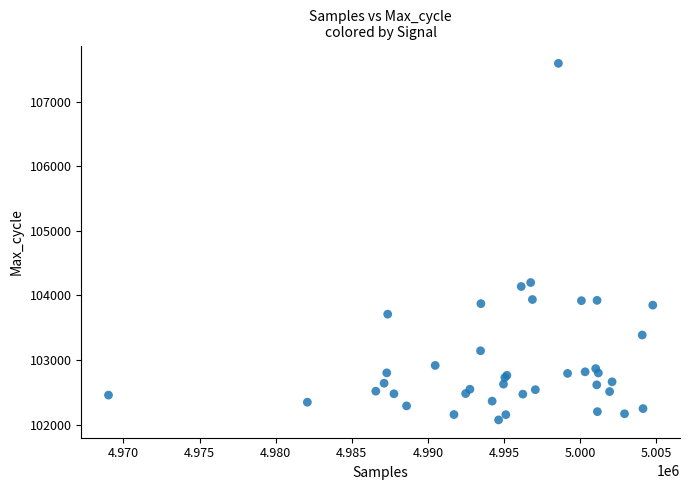

What Y value in the scatter plot is closest to 104834?

104200